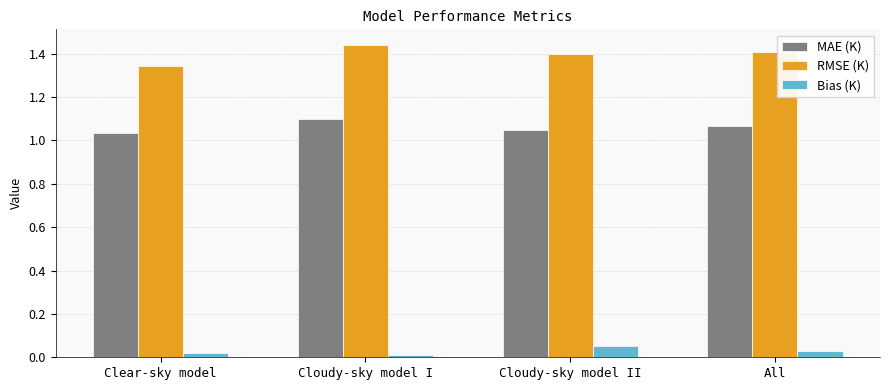

What is the label of the 2nd bar from the left?

Cloudy-sky model I